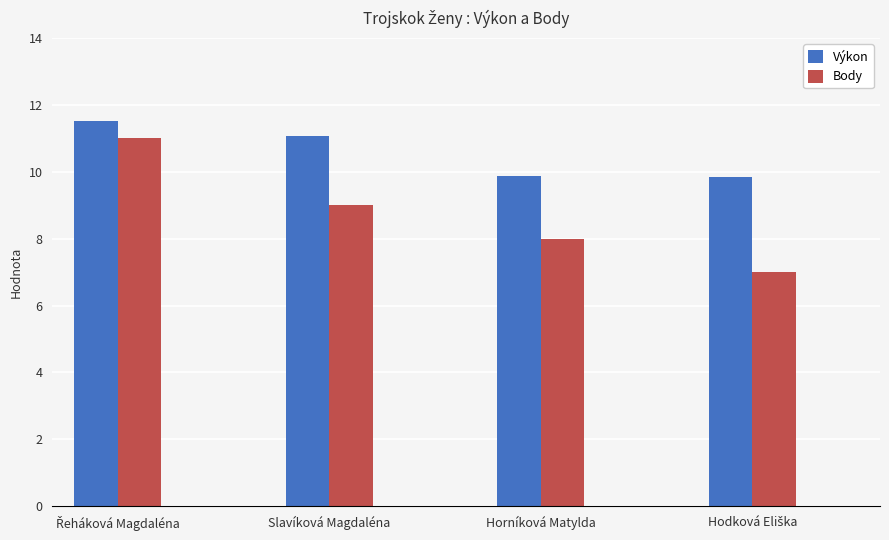

What is the minimum value shown in the chart?

7.0